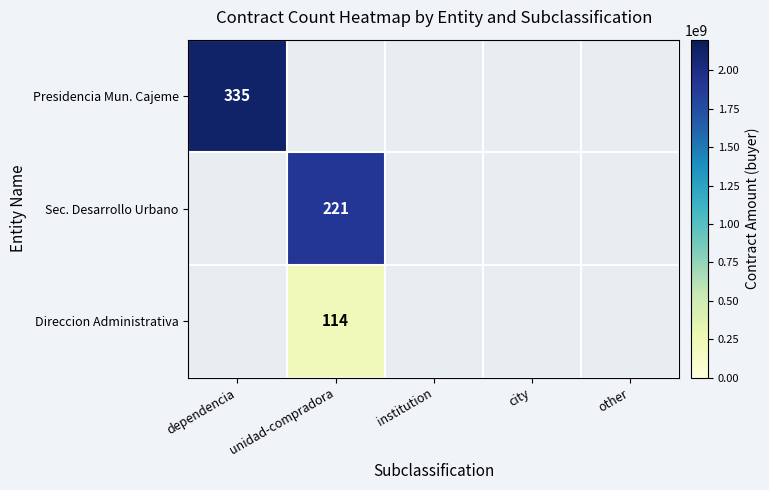

What is the maximum value shown in the chart?

2119137627.9